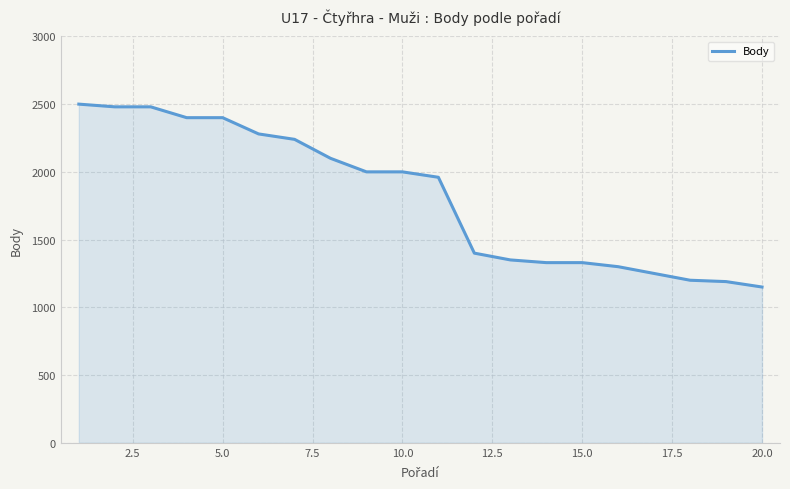

What is the difference between the maximum and minimum values?

1350